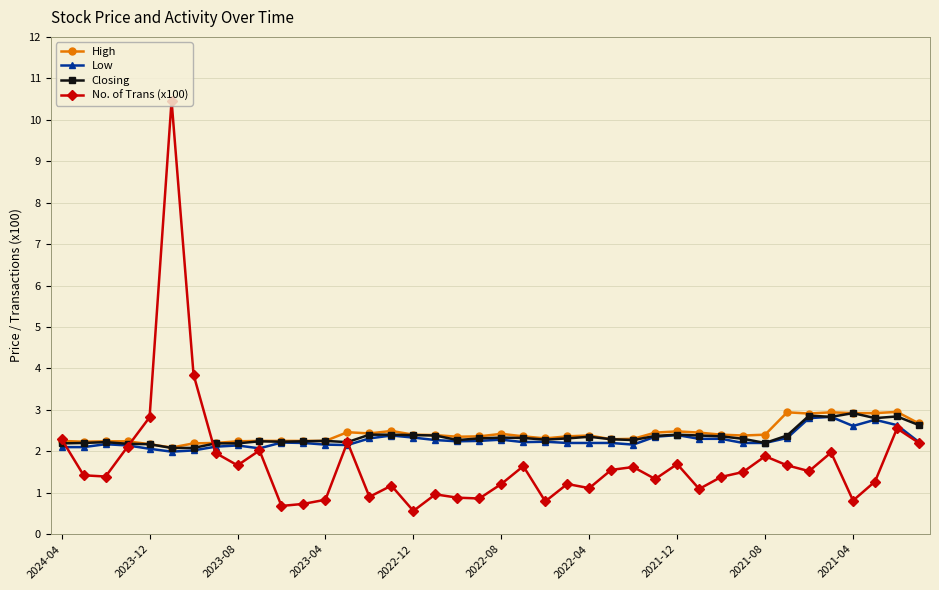

Which series has the widest spread of values?

No. of Trans (x100)